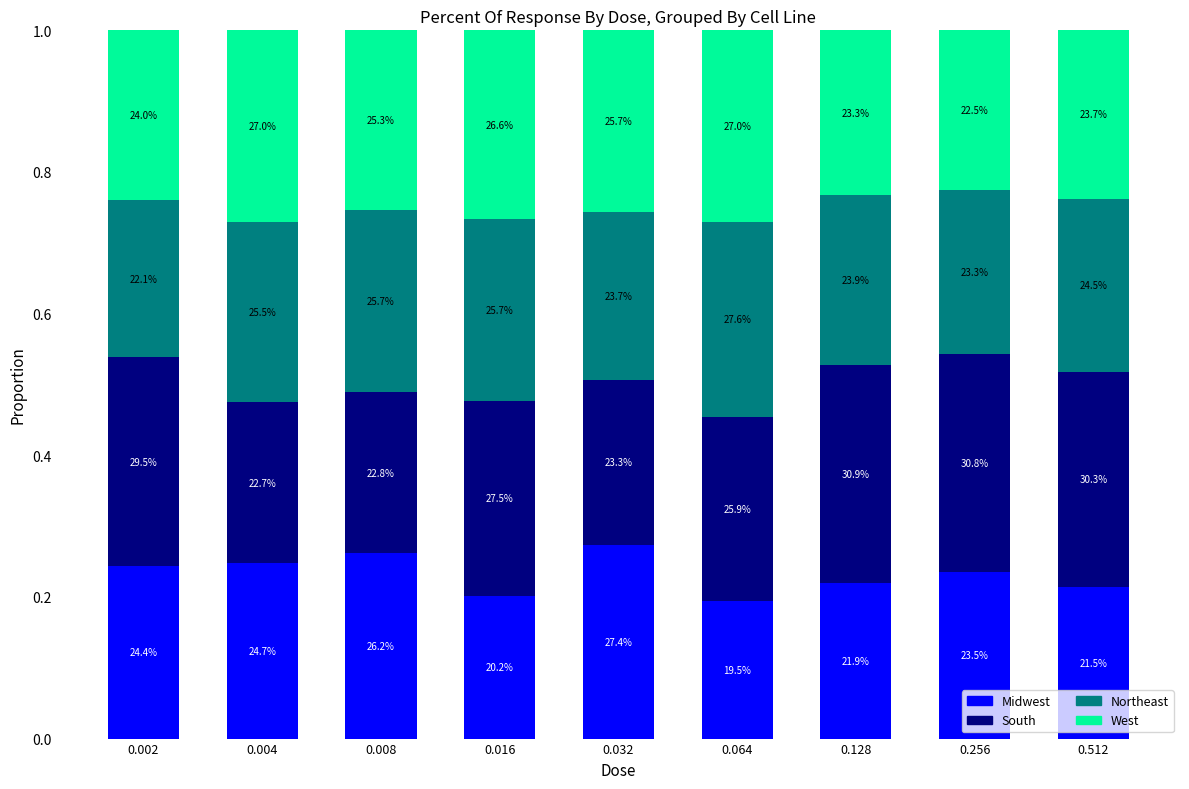

How many bars are there in total?

9